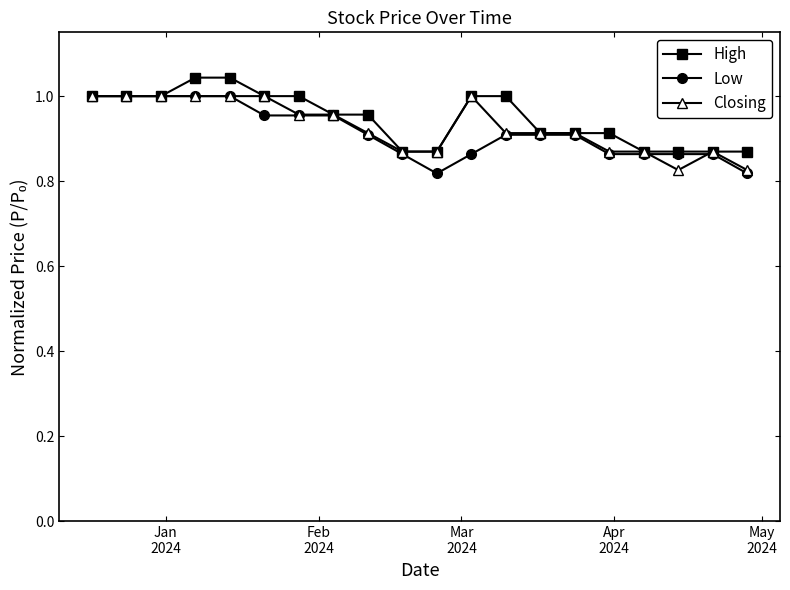

How many categories are shown in the chart?

20